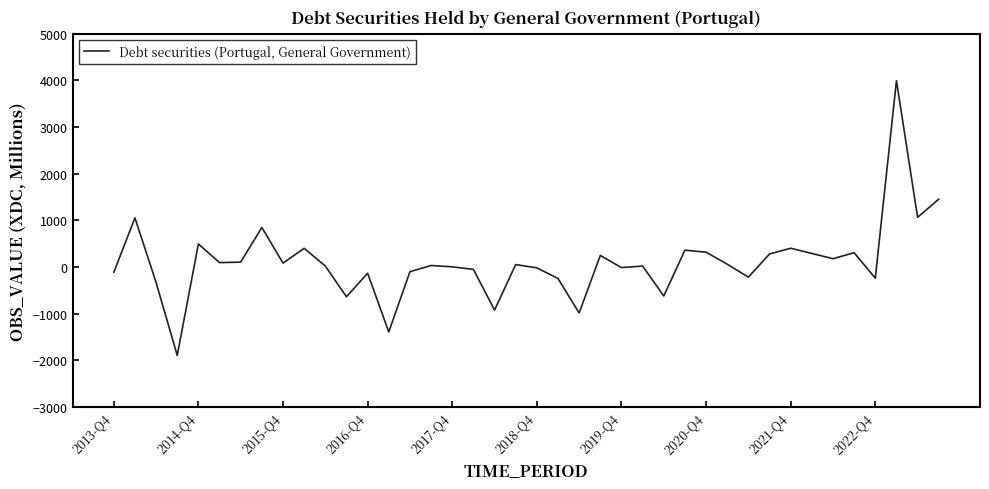

What is the smallest value displayed?

-1896.0